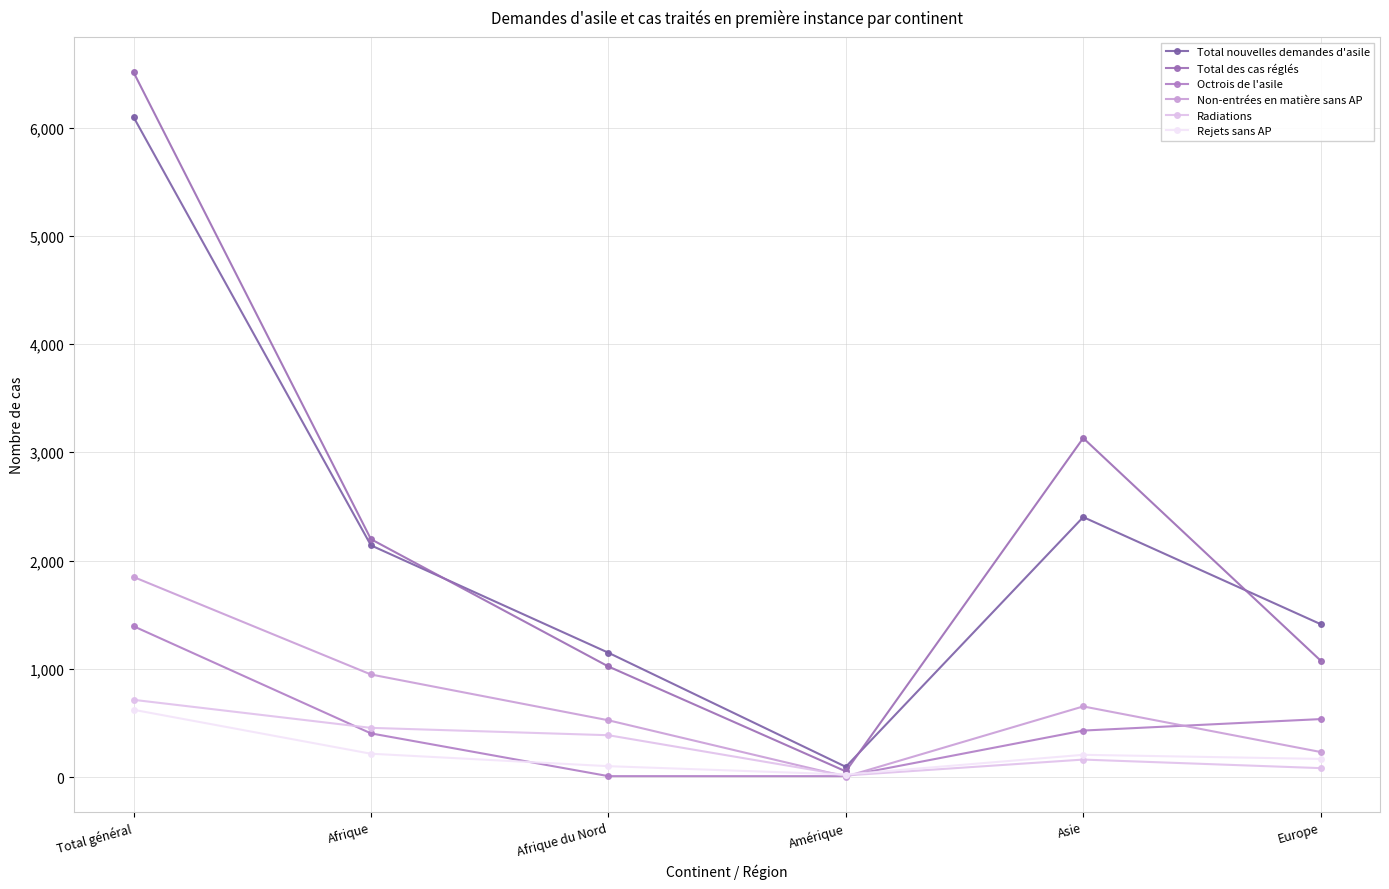

Does the chart display data point markers on the line(s)?

Yes